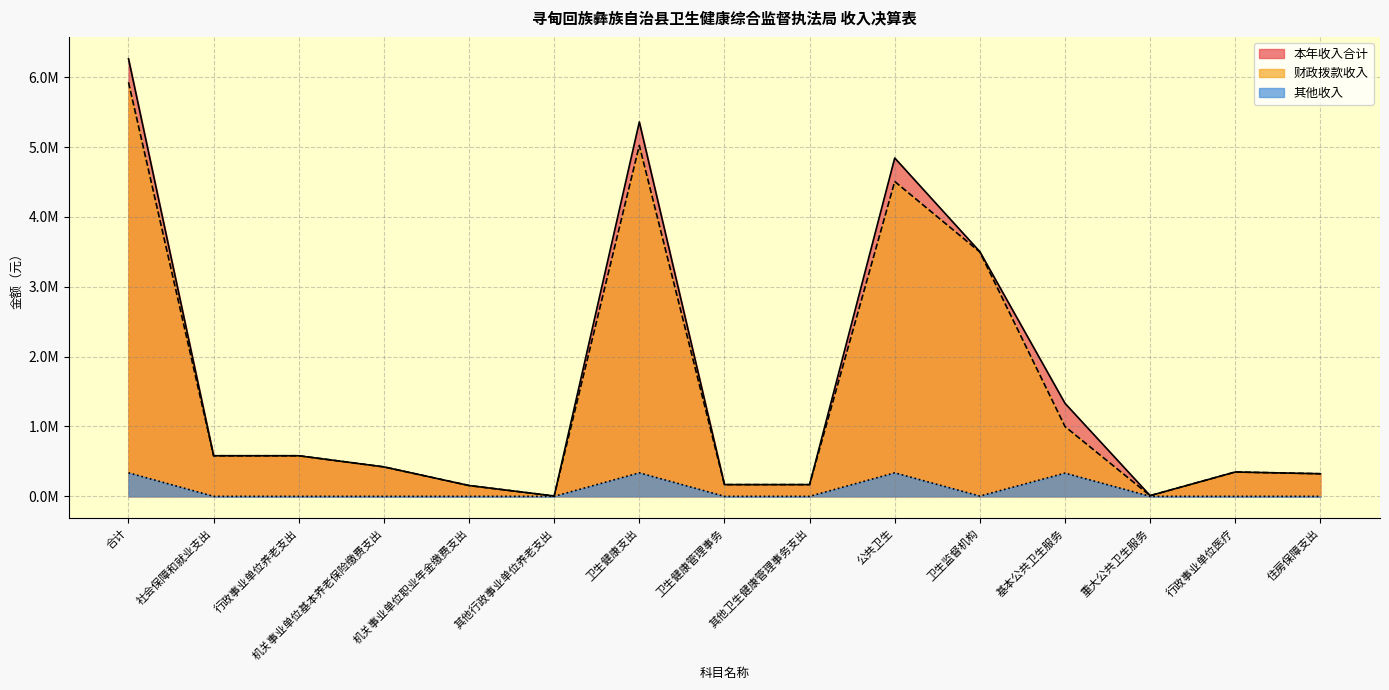

At which label is 财政拨款收入 closest to 2966230?

卫生监督机构